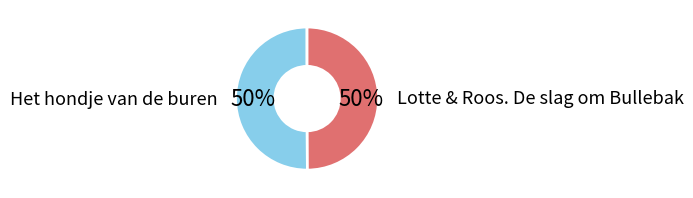

Approximately how many times larger is the value at Het hondje van de buren compared to Lotte & Roos. De slag om Bullebak?

1.0